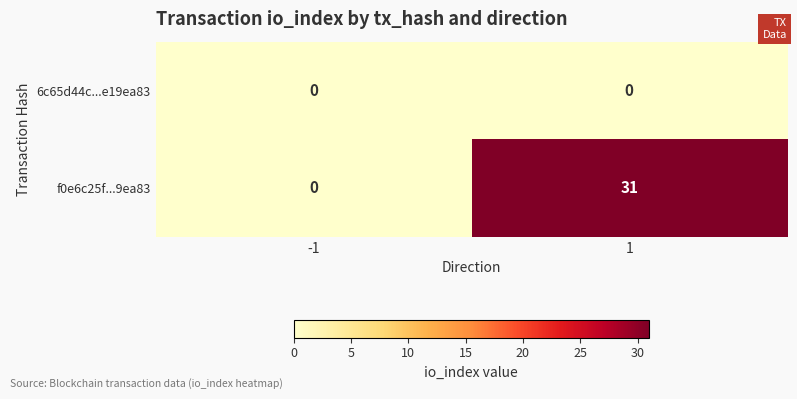

What is the total value across all series at 1?

31